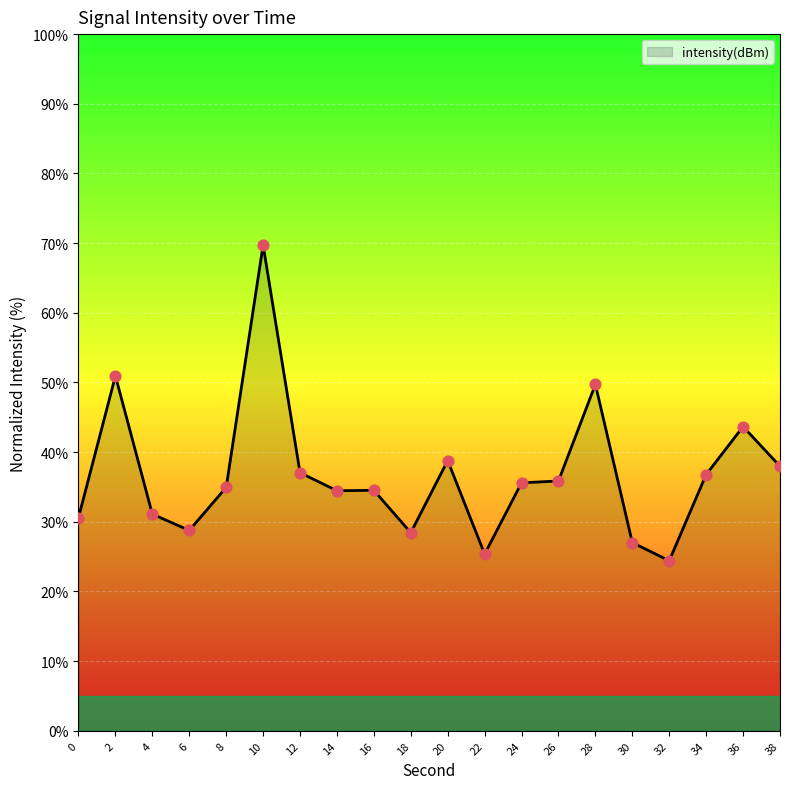

Approximately how many times larger is the value at 14 compared to 6?

1.2